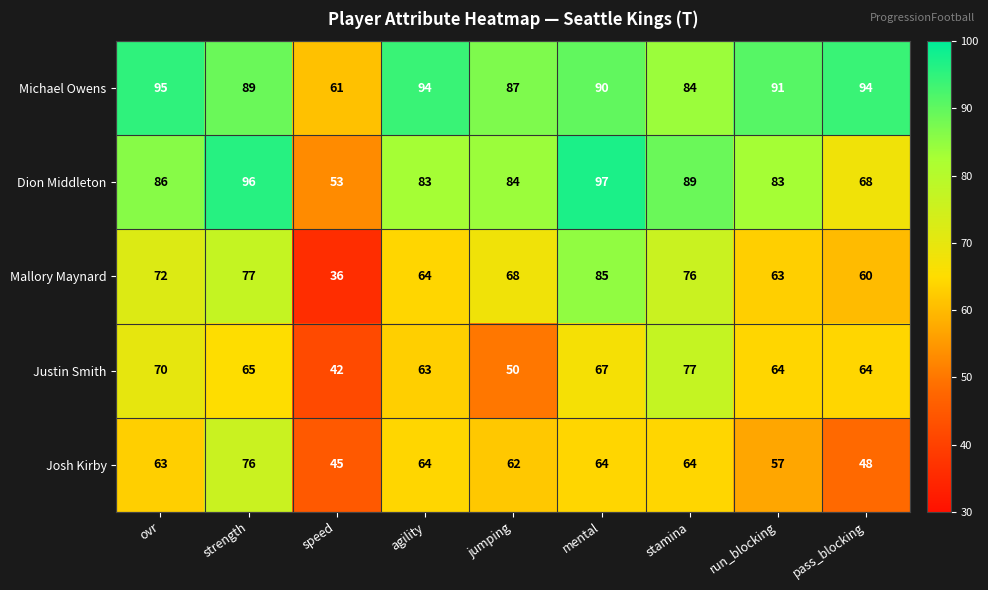

At which label does Justin Smith reach its minimum?

speed